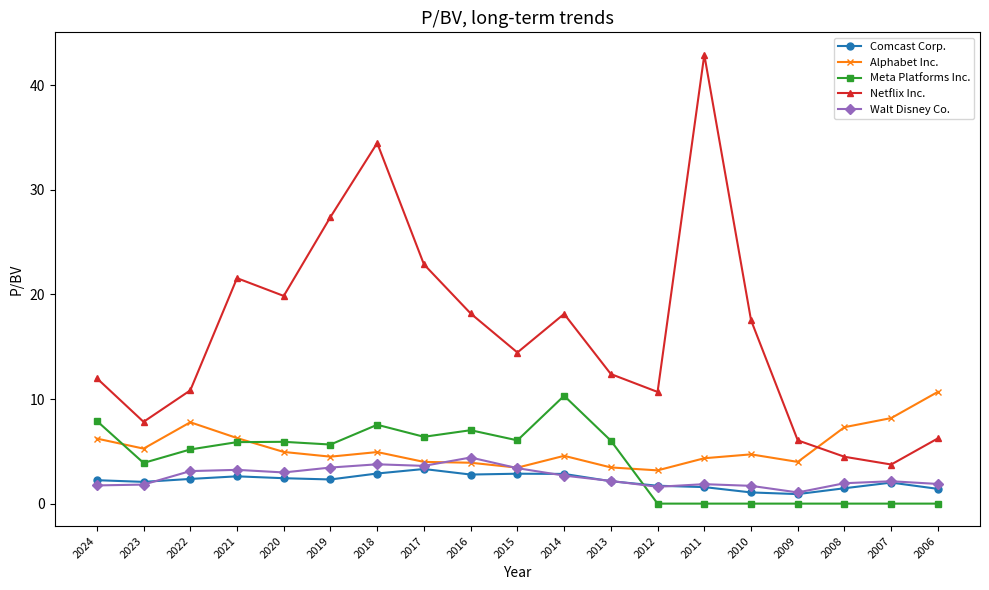

What are all the series names shown in the legend?

Comcast Corp., Alphabet Inc., Meta Platforms Inc., Netflix Inc., Walt Disney Co.